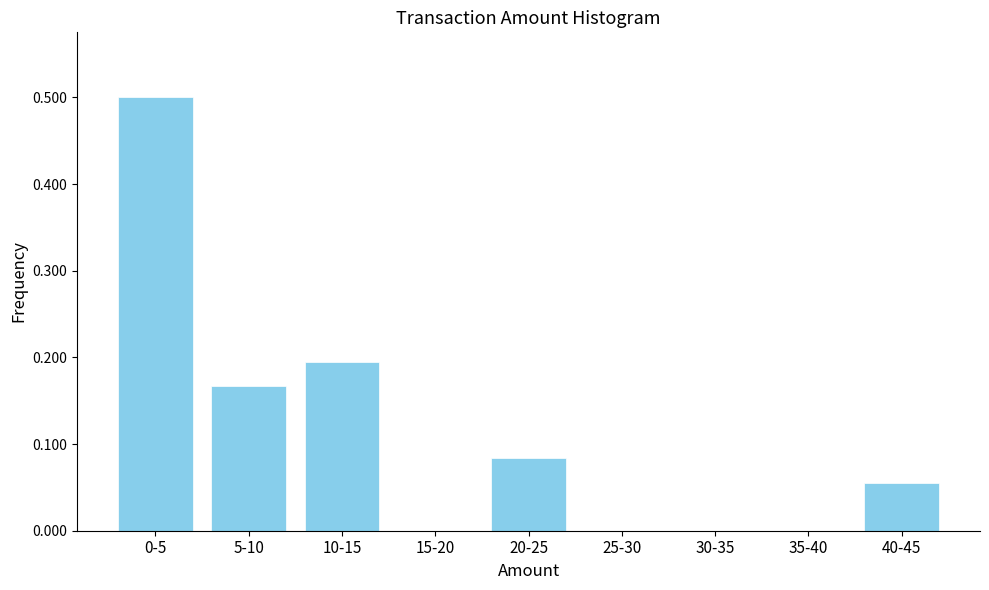

Which has a higher value, 10-15 or 30-35?

10-15